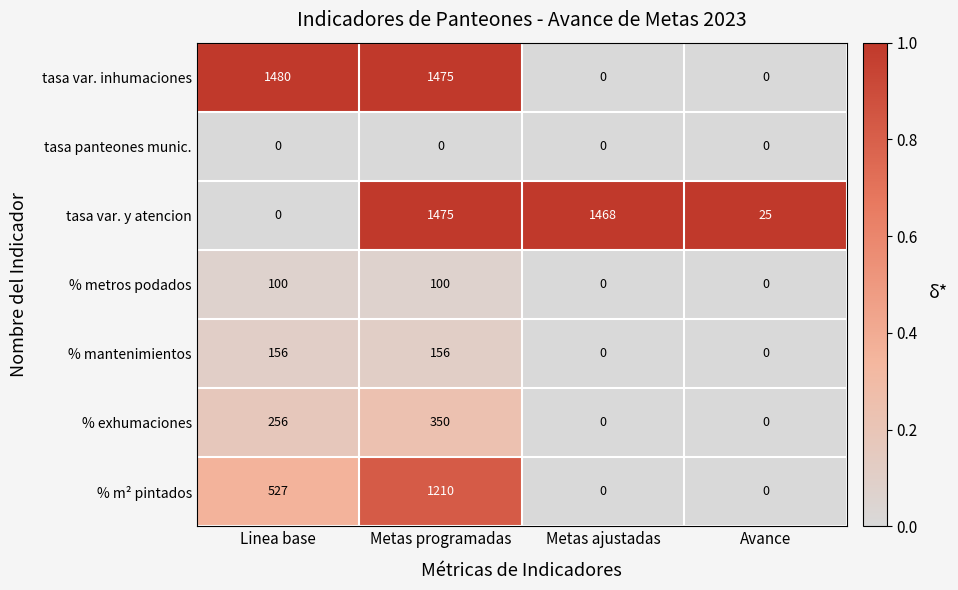

How many positive values does the % metros podados series have?

2